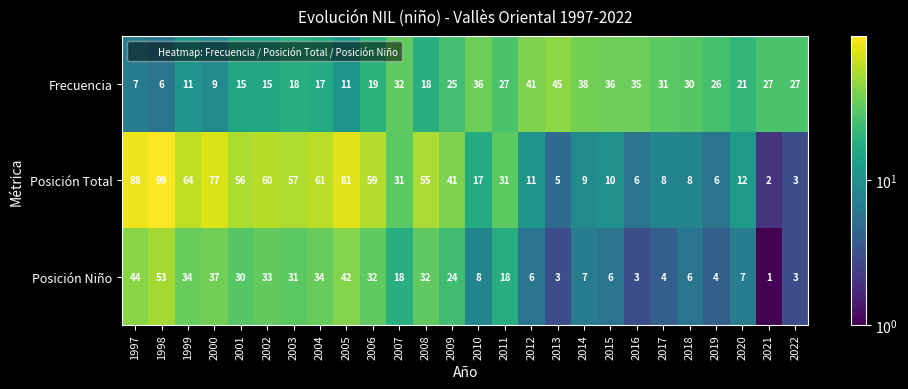

What is the total value across all series at 2006?

110